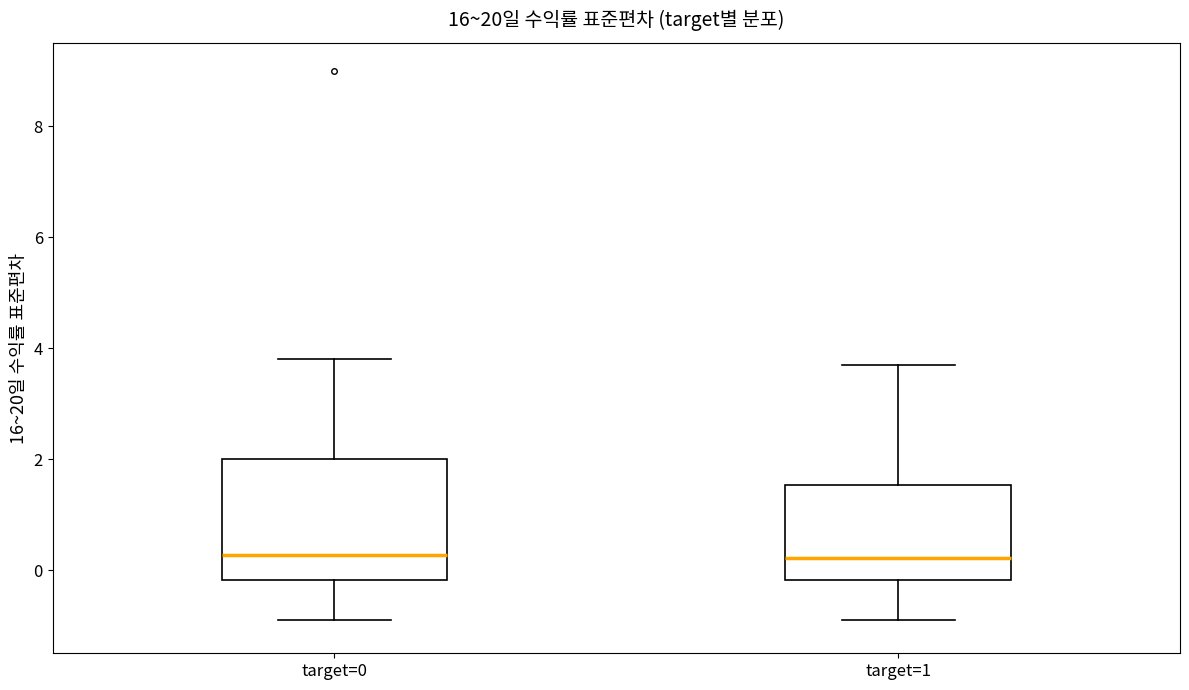

Comparing the boxes themselves (not the whiskers), which one is the tallest?

target=0